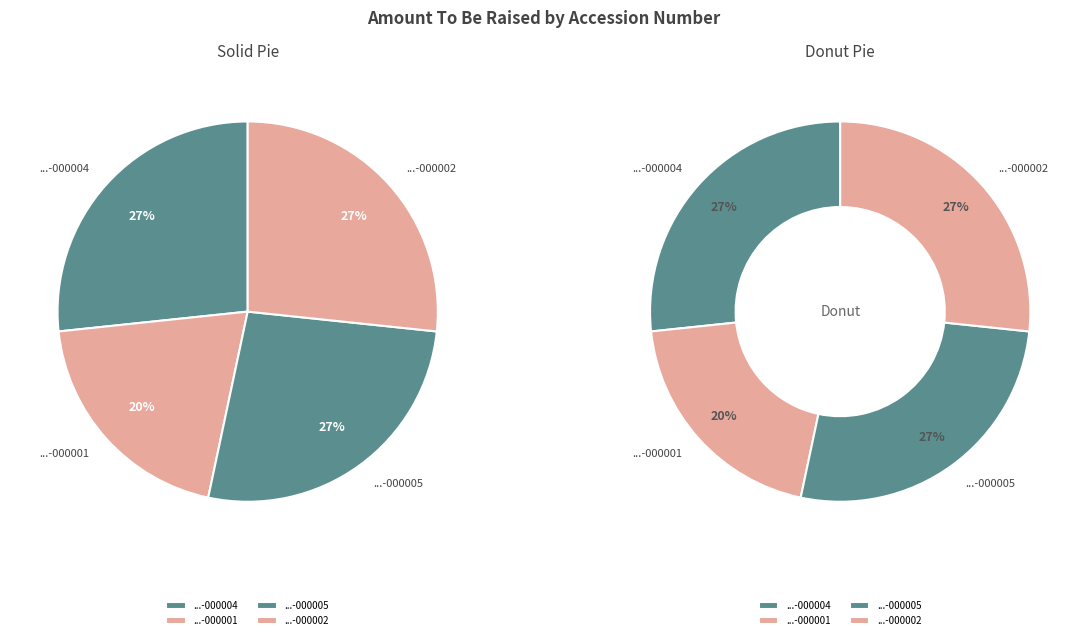

To the nearest percent, what is the combined percentage of 0000825350-18-000002 and 0000825350-18-000004?

53%